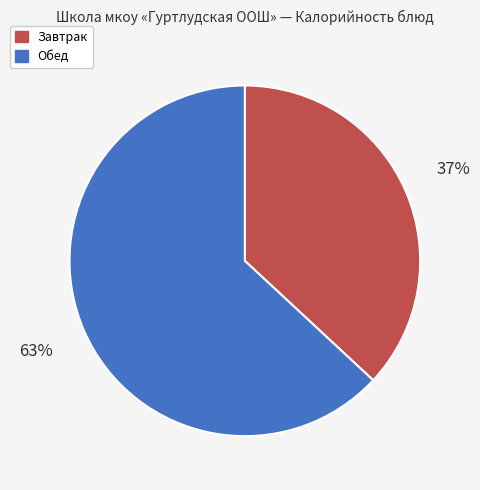

True or false: Обед accounts for 63% of the total.

True